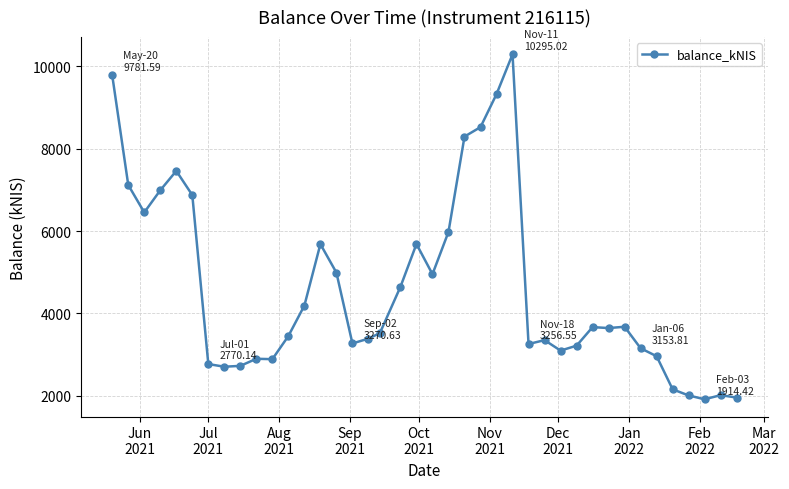

What is the average value?

4624.0